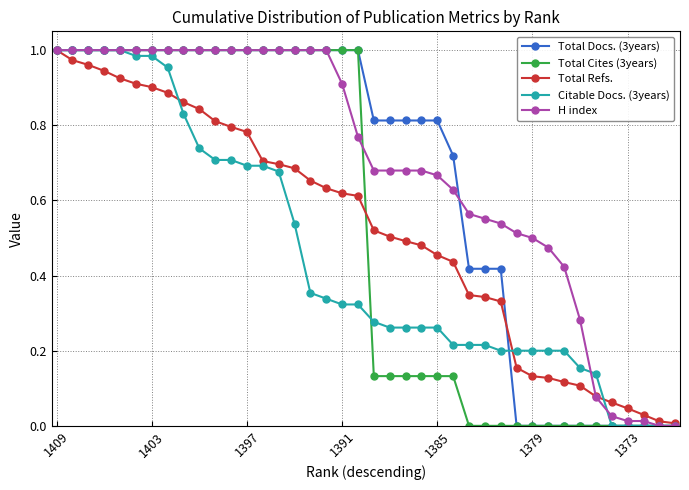

At which category does Total Docs. (3years) reach its first local valley?

21